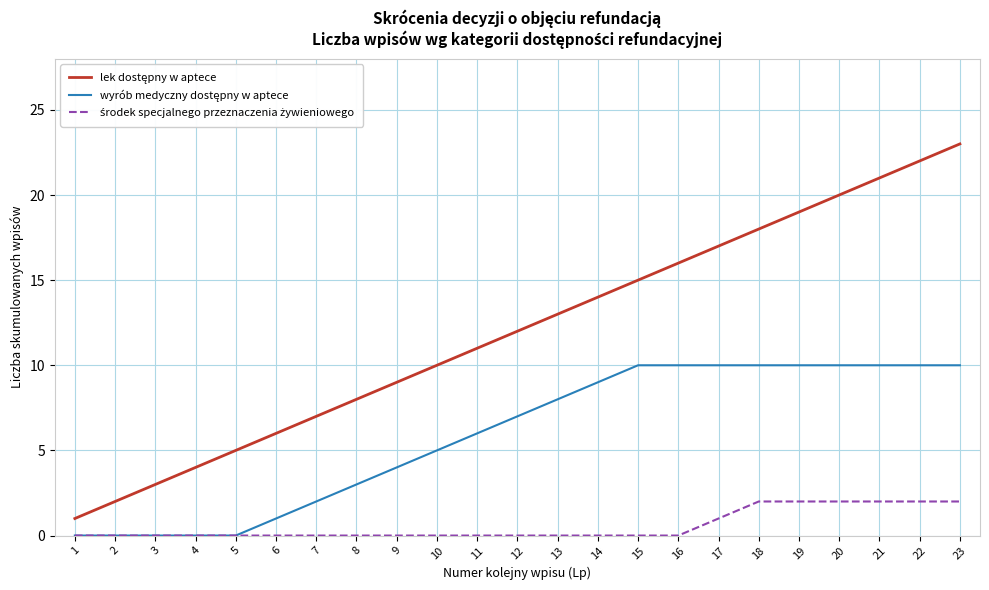

Count the number of categories in the chart.

23